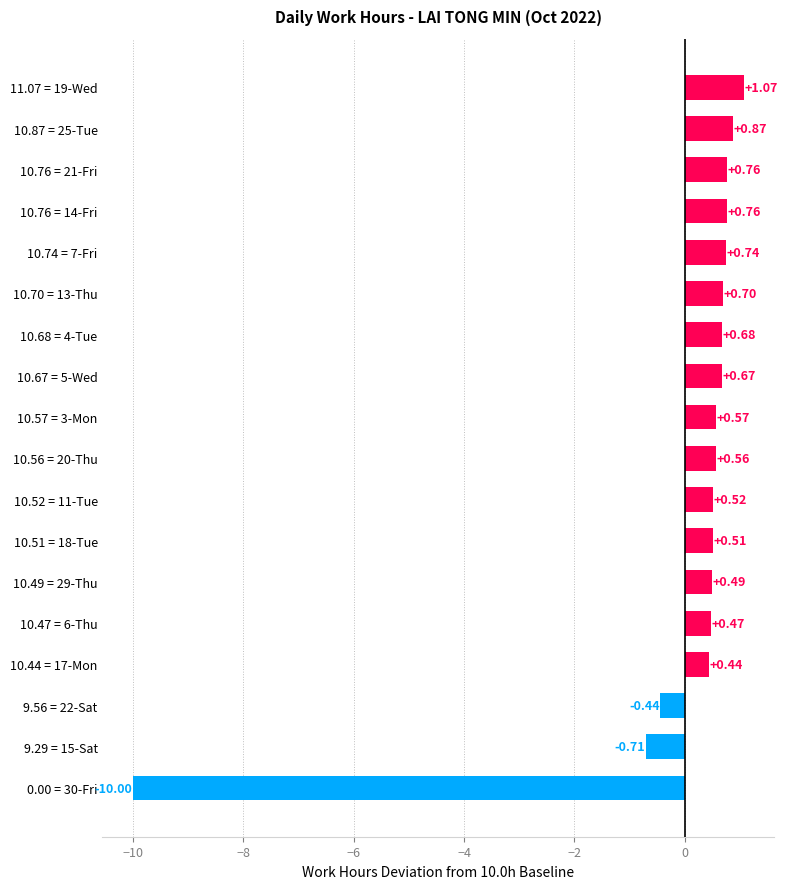

How many distinct data groups are displayed?

1